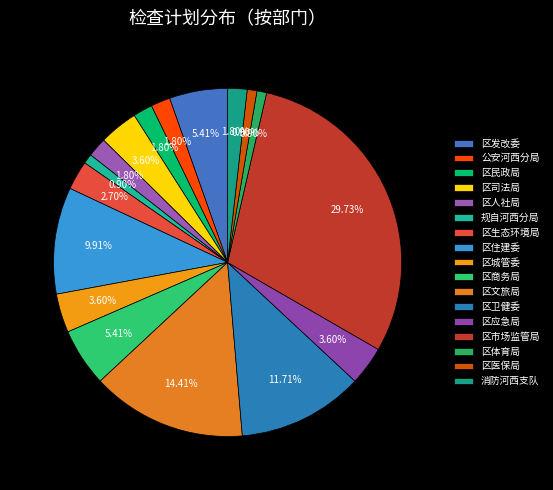

Is it true that 区卫健委 is 22% of the pie?

False